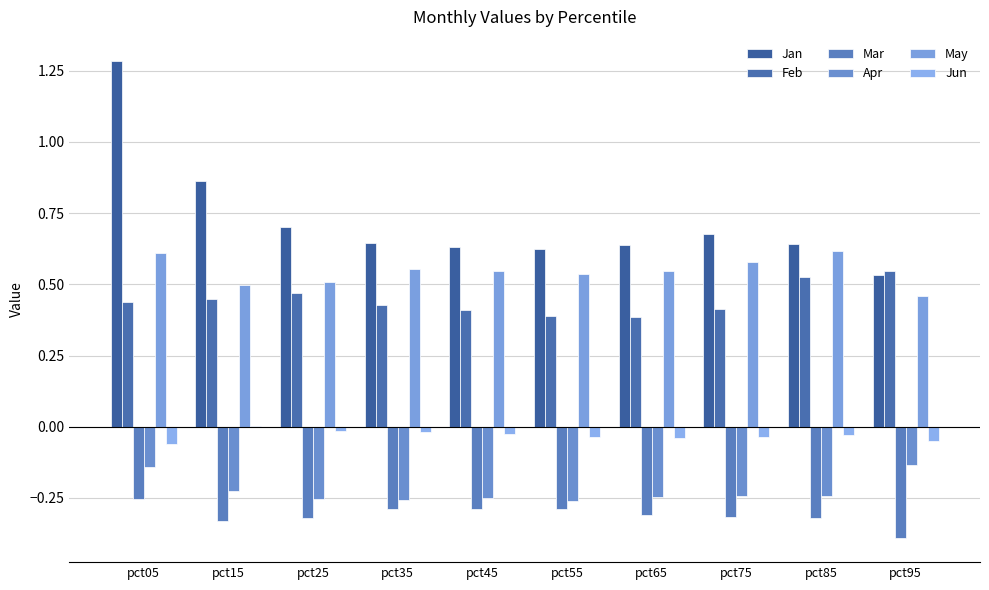

What is the sum of the Mar values at pct75 and pct55?

-0.6